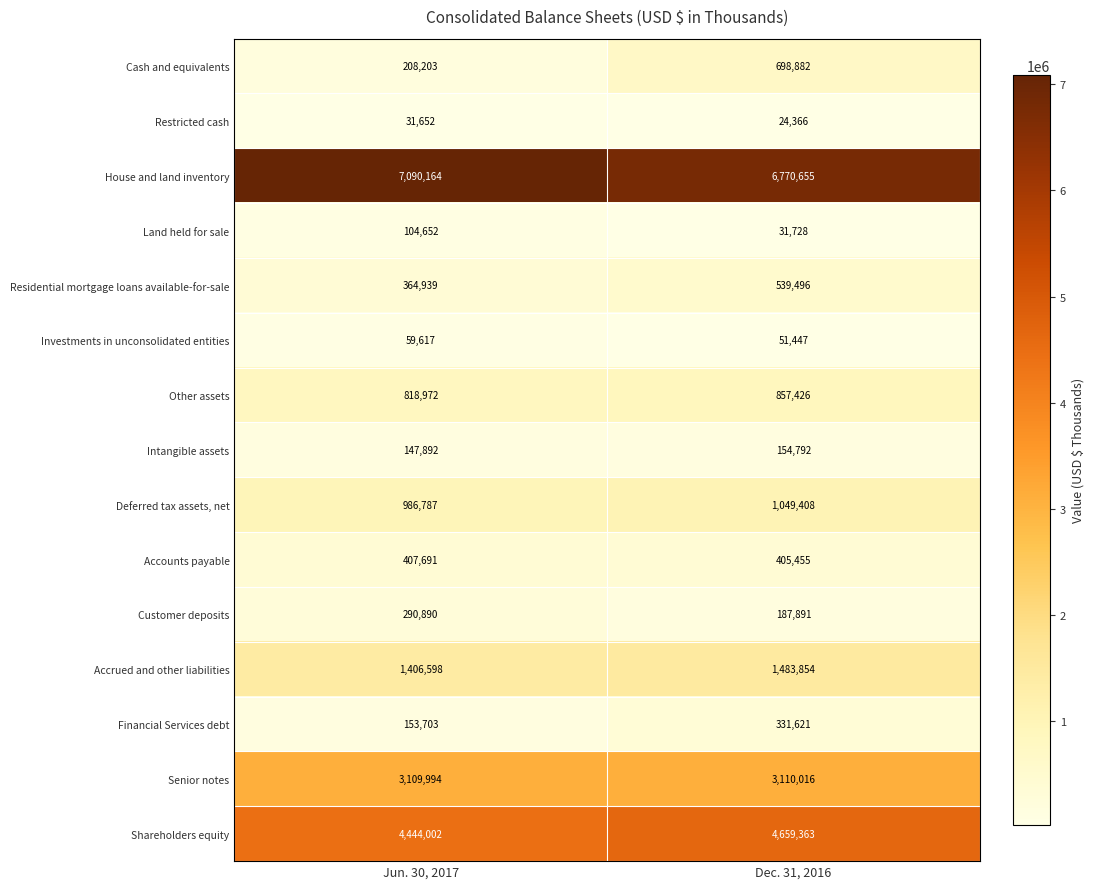

Reading left to right, extract all data points from this chart.

Cash and equivalents: 208203	698882
Restricted cash: 31652	24366
House and land inventory: 7090164	6770655
Land held for sale: 104652	31728
Residential mortgage loans available-for-sale: 364939	539496
Investments in unconsolidated entities: 59617	51447
Other assets: 818972	857426
Intangible assets: 147892	154792
Deferred tax assets, net: 986787	1049408
Accounts payable: 407691	405455
Customer deposits: 290890	187891
Accrued and other liabilities: 1406598	1483854
Financial Services debt: 153703	331621
Senior notes: 3109994	3110016
Shareholders equity: 4444002	4659363